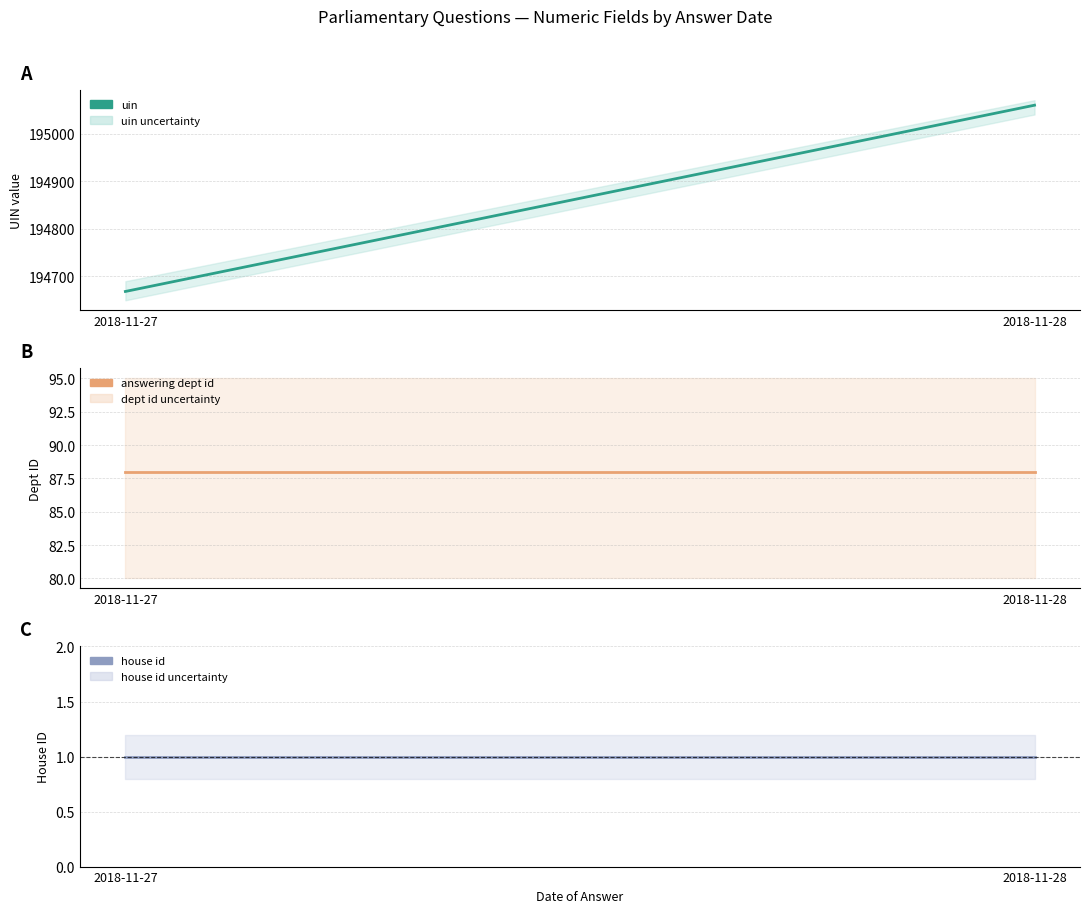

The value of uin at 2018-11-27 is 42052.5. True or false?

False